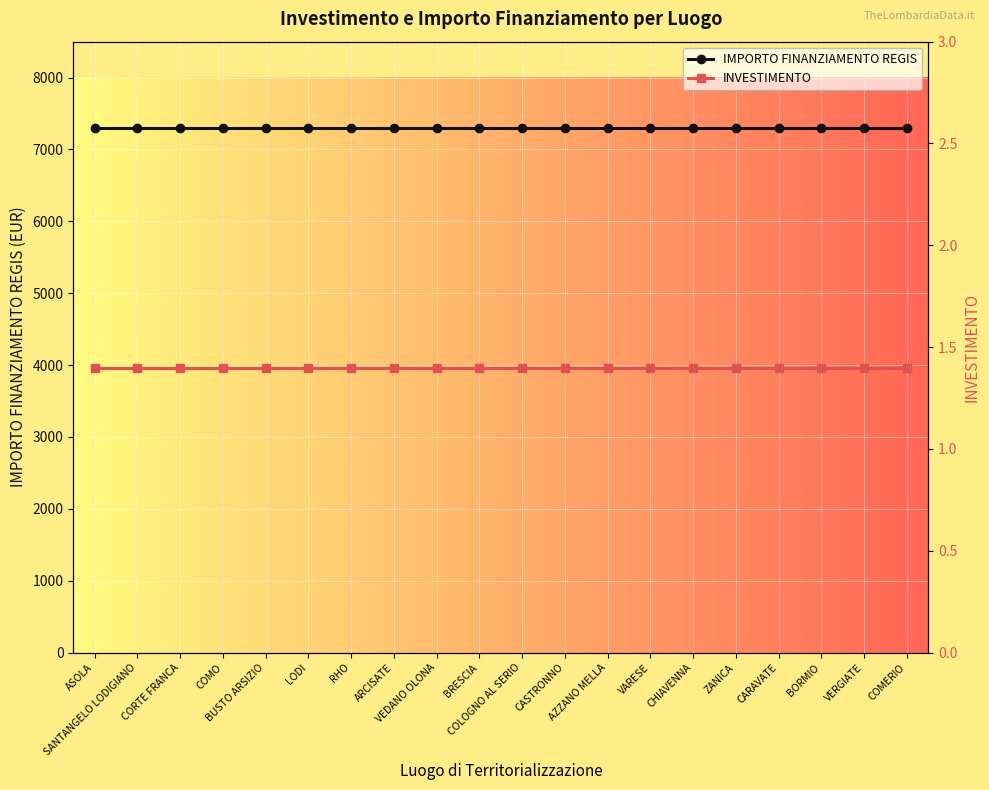

The value of IMPORTO FINANZIAMENTO REGIS at BUSTO ARSIZIO is 4690.6. True or false?

False